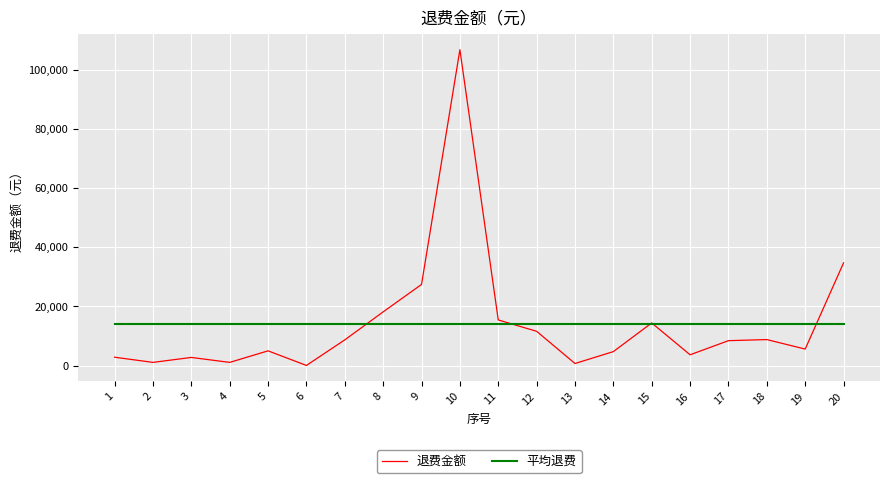

What is the total value across all series at 15?

28461.2